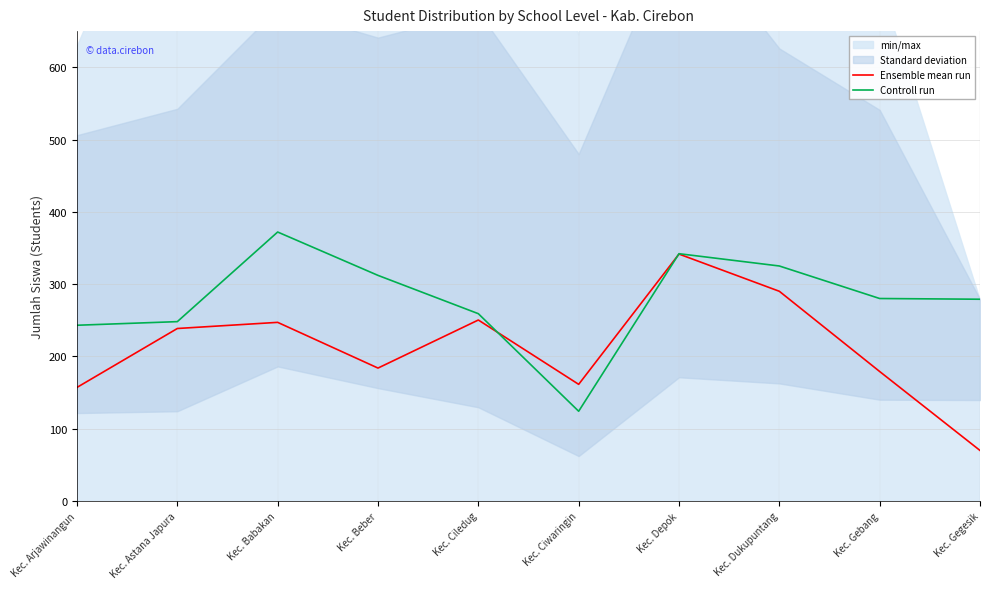

True or false: Ensemble mean run has a value of 401.2 at Kec. Ciledug.

False